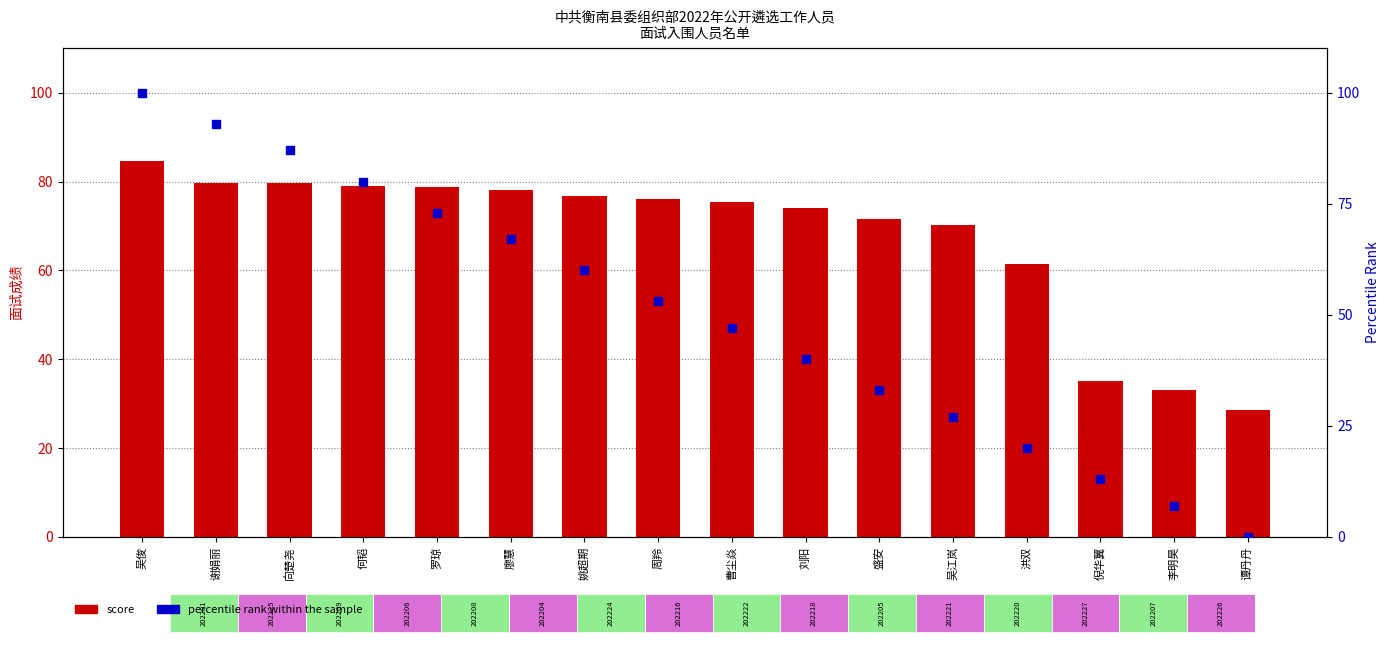

At which category is the sum across all series the highest?

吴俊